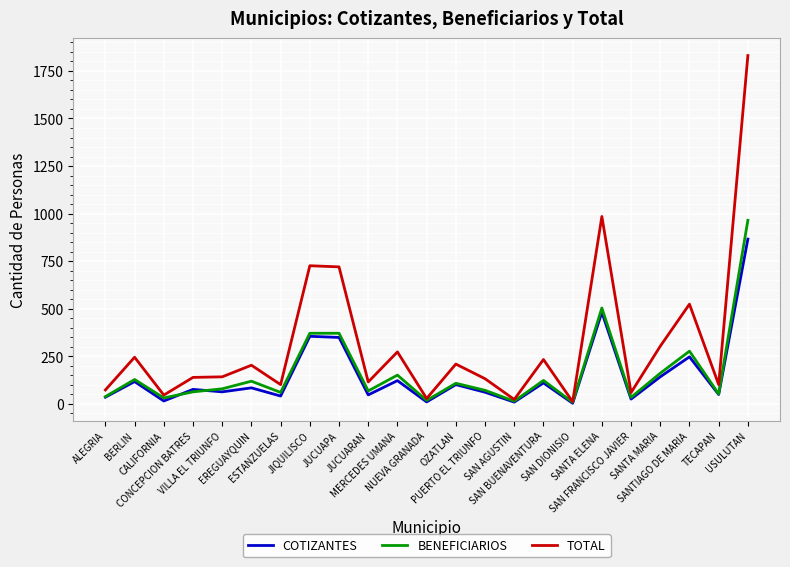

Rank the series by their maximum value, from lowest to highest.

COTIZANTES, BENEFICIARIOS, TOTAL